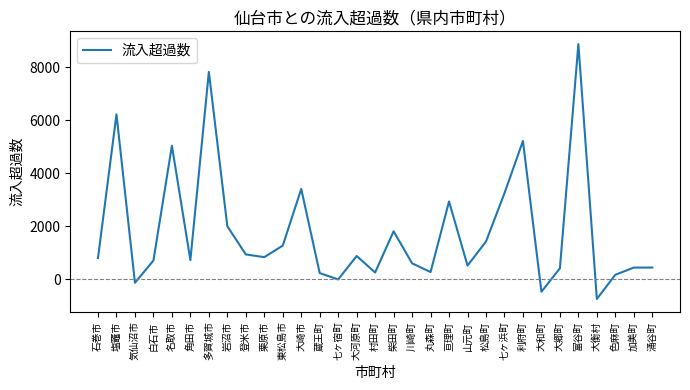

True or false: there are more than 1 points higher than both neighbors.

True